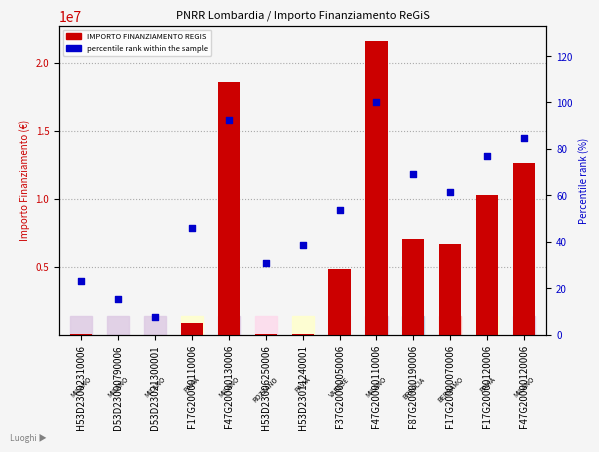

Which series contains the lowest Y value?

percentile rank within the sample